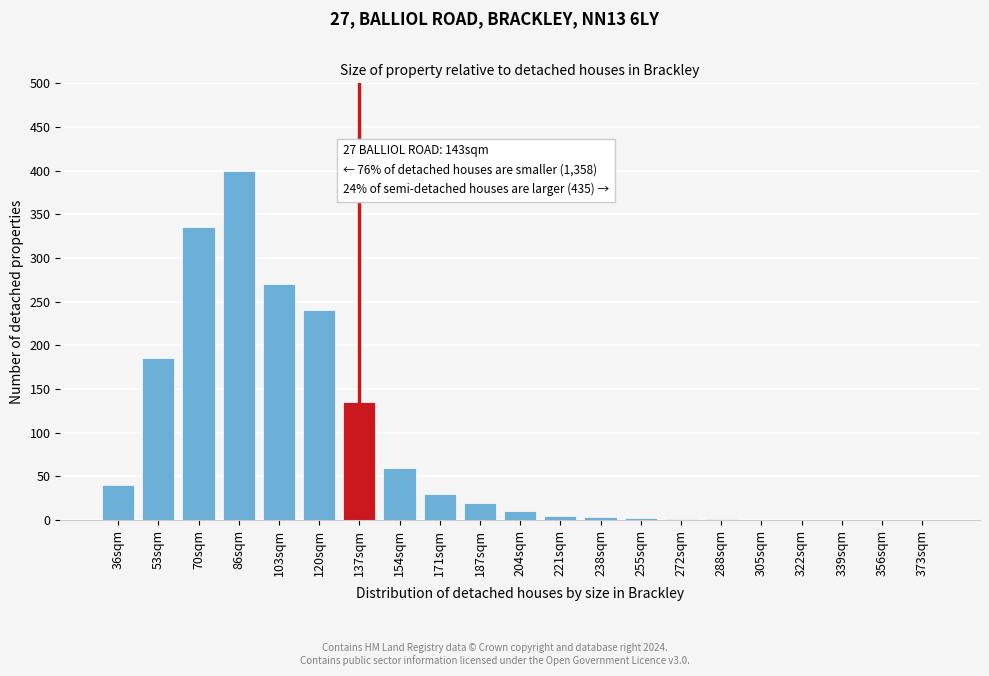

What is the change in value from 204sqm to 305sqm?

-10